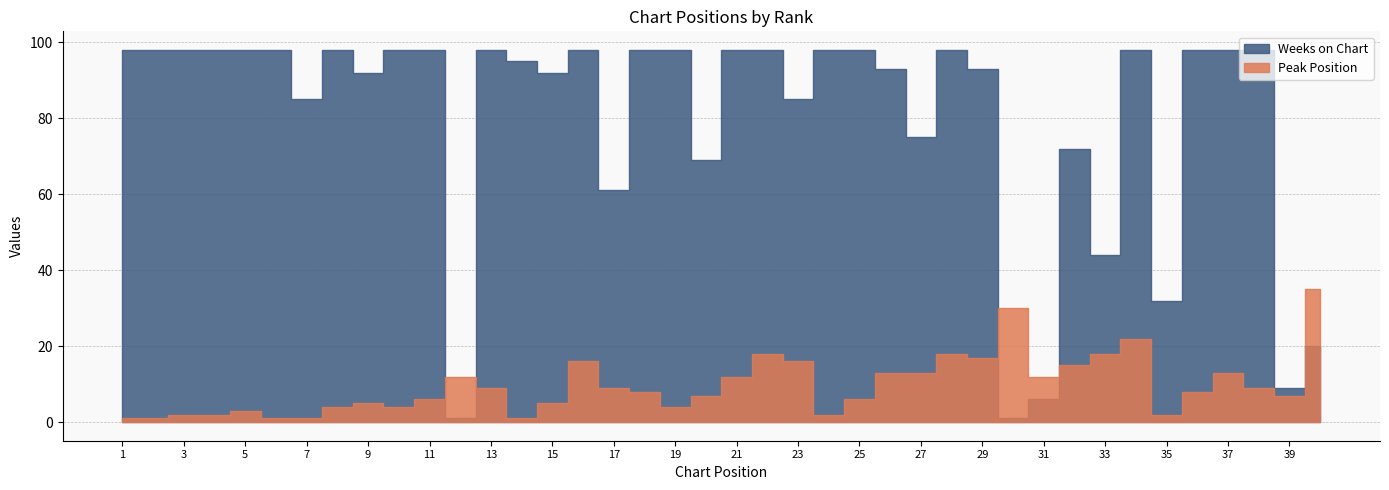

What is the difference between the maximum and minimum values in the Peak Position series?

34